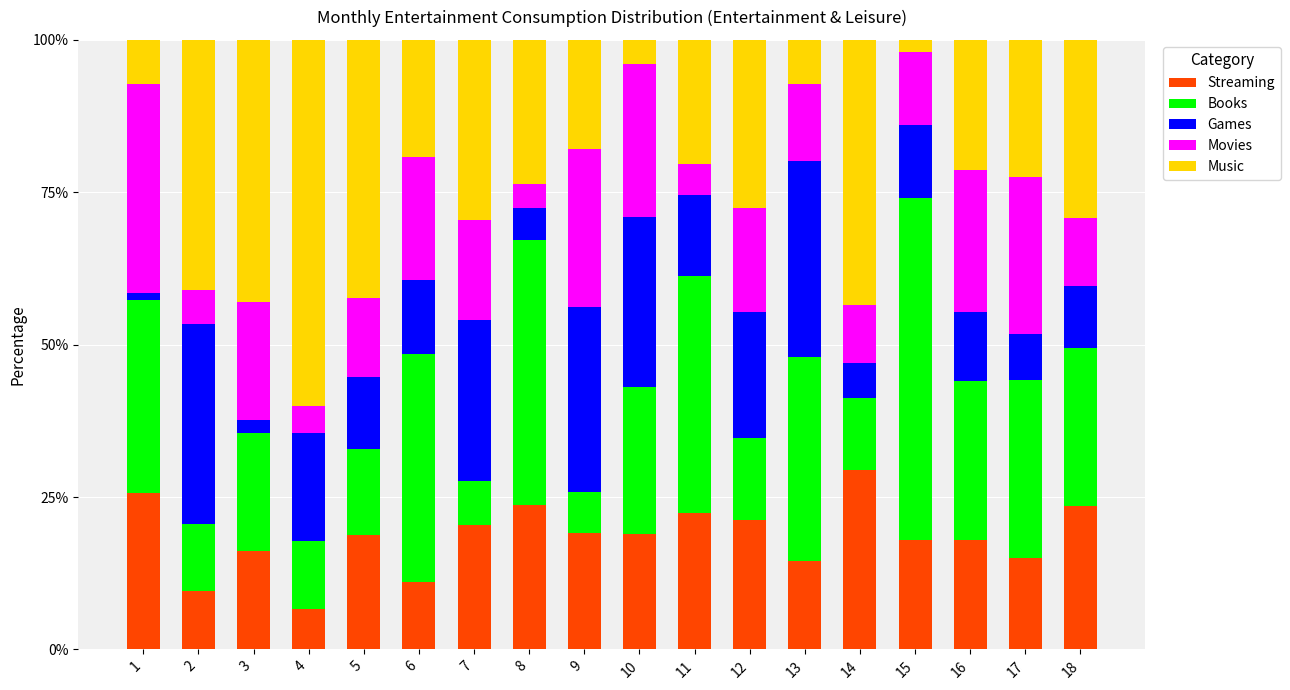

The Streaming series shows 7.9 at 7. True or false?

False